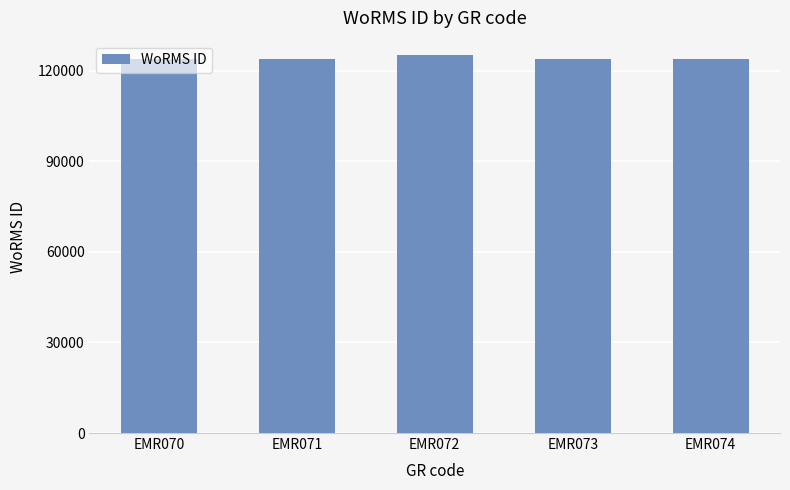

How many series are shown in this chart?

1